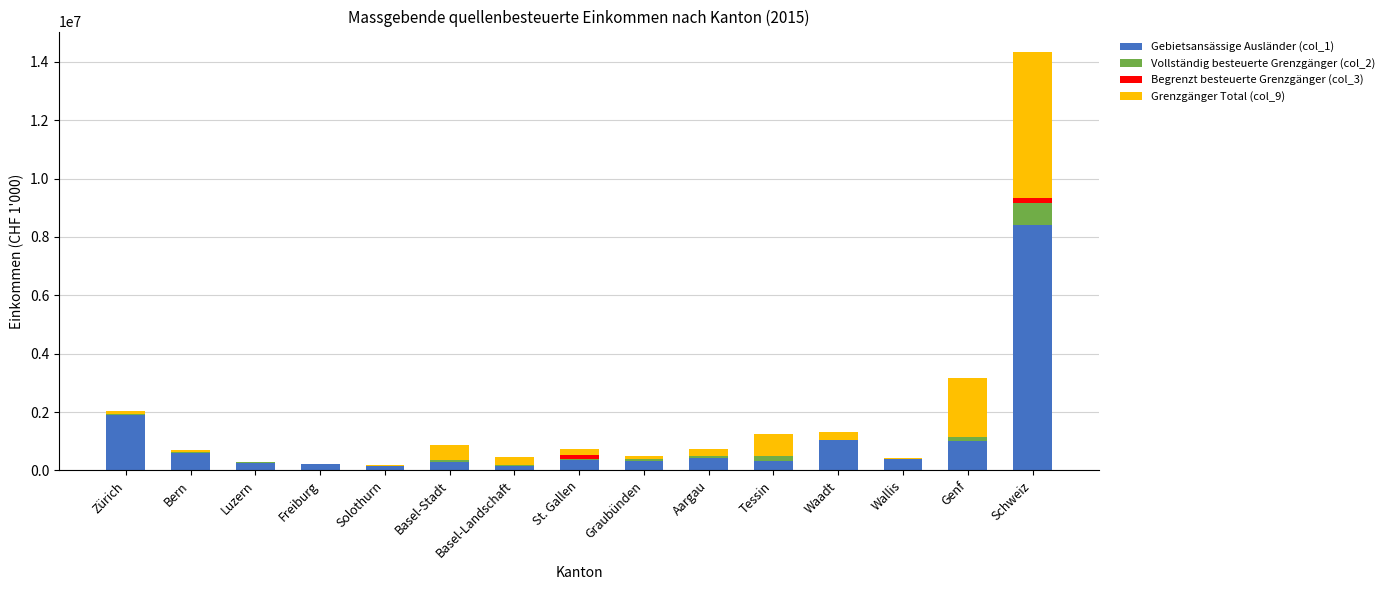

True or false: Gebietsansässige Ausländer (col_1) has a value of 351615.3 at St. Gallen.

True